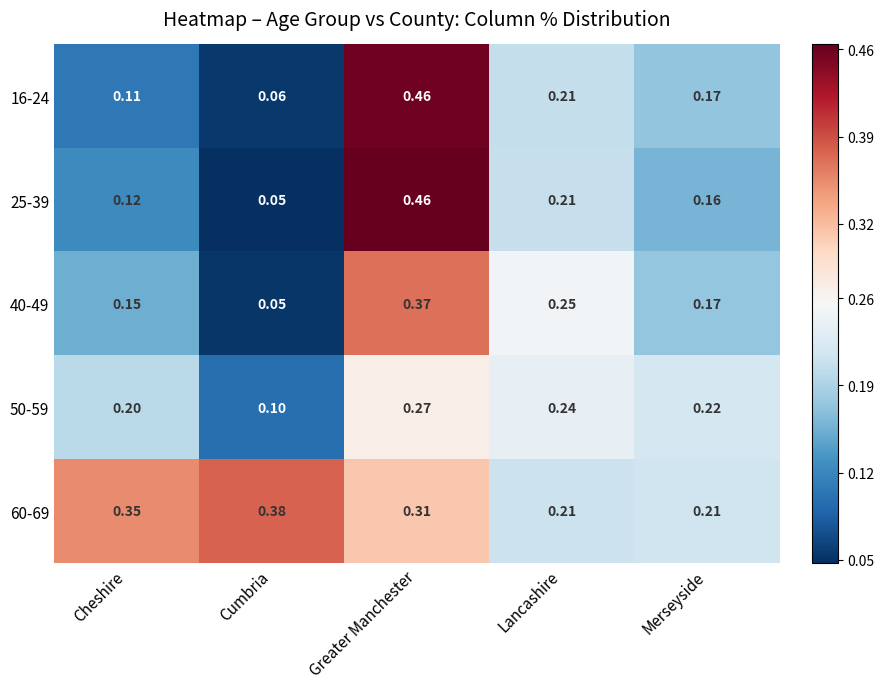

At which category does the chart reach its minimum across all series?

Cumbria